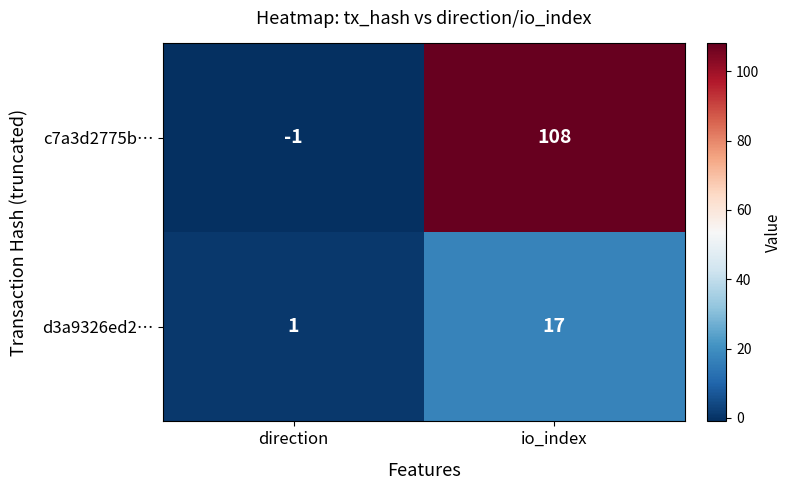

What is the difference between the highest and lowest values at direction?

2